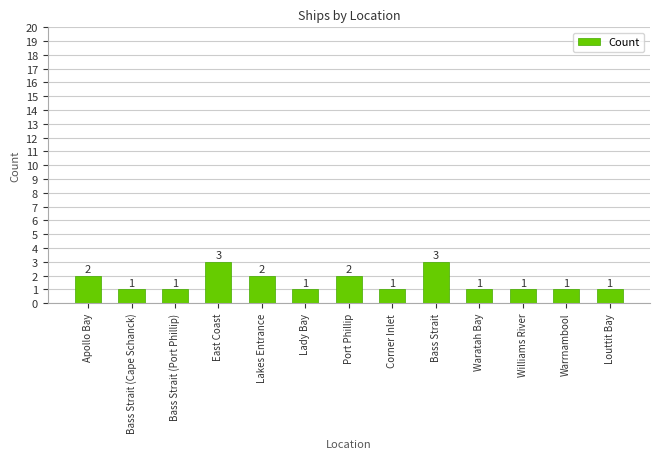

Count the number of values greater than 1.

5